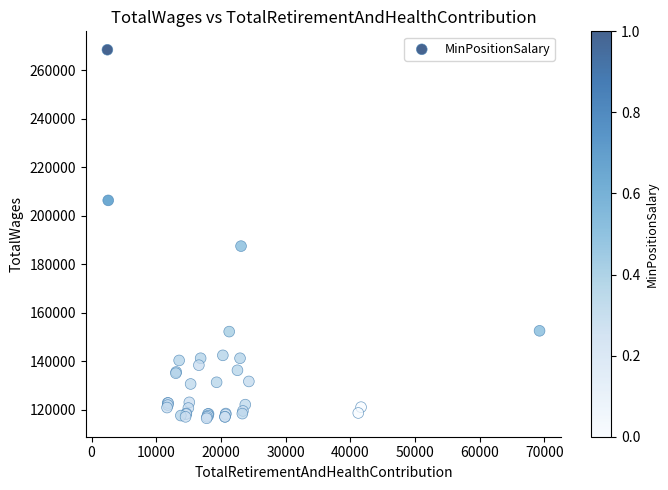

What Y value in the scatter plot is closest to 192466?

187481